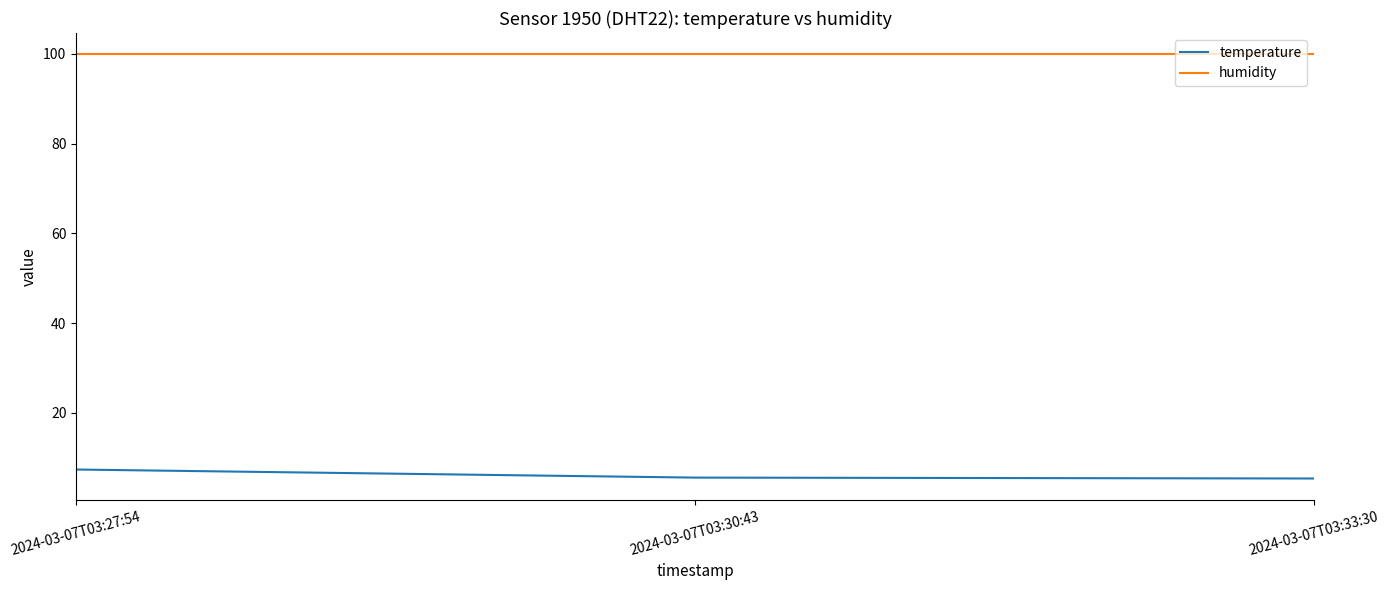

Does the chart display data point markers on the line(s)?

No